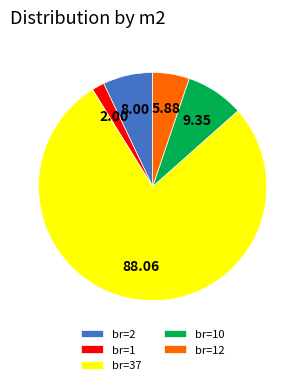

Between br=37 and br=2, which is larger?

br=37